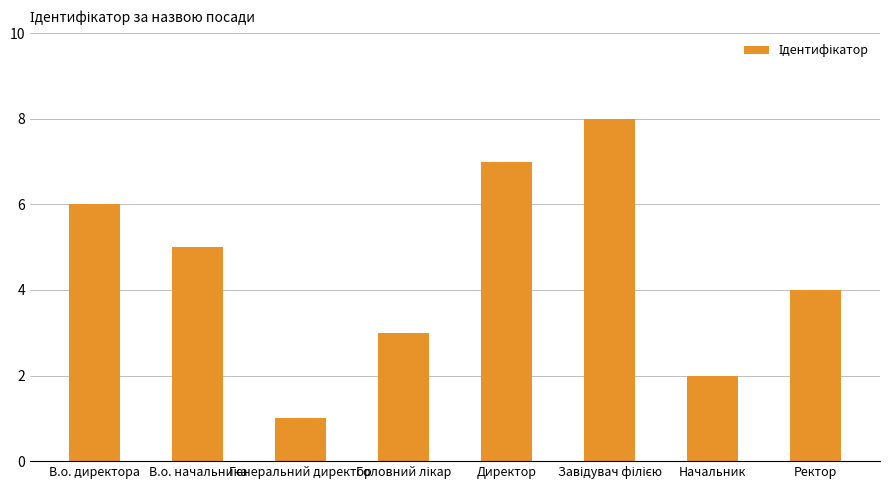

Does the chart contain any negative values?

No